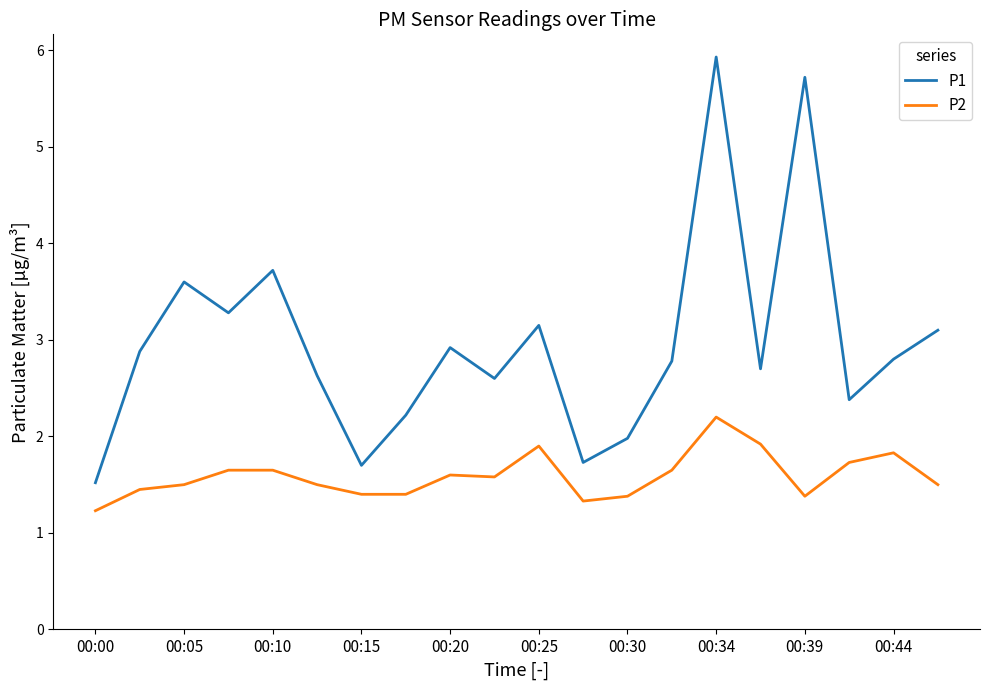

How many series are shown in this chart?

2